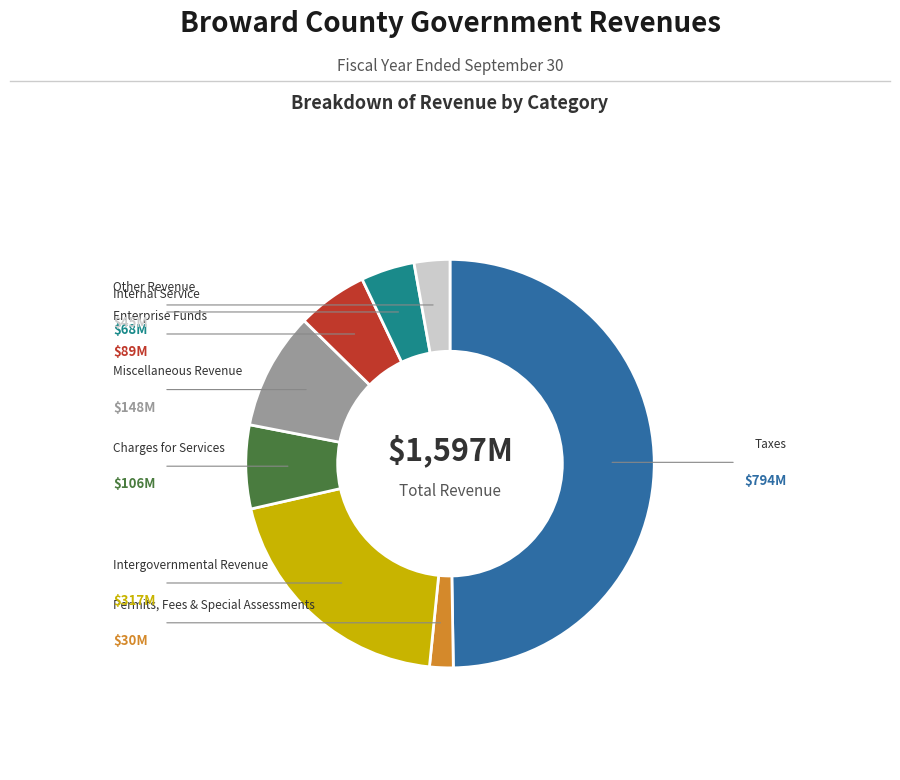

Is Miscellaneous Revenue the majority of the pie?

No